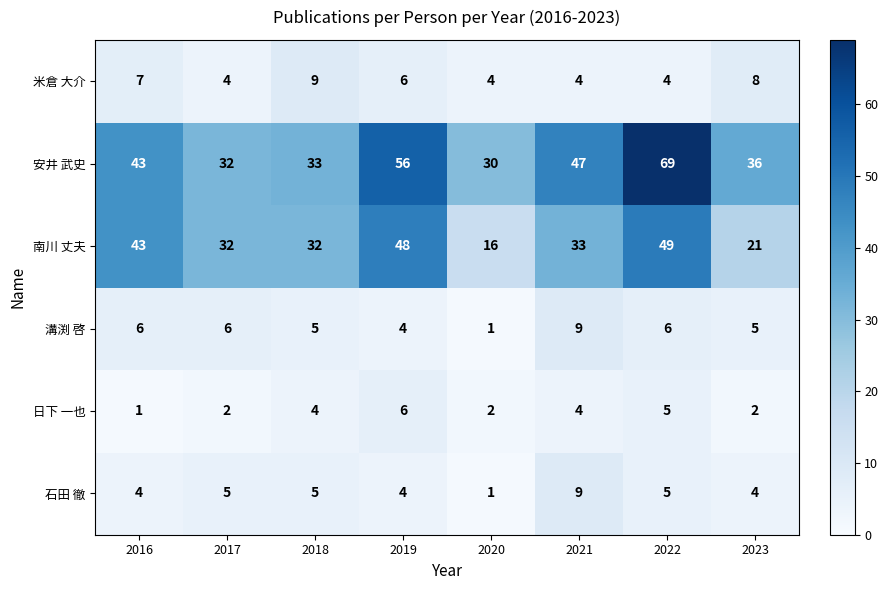

What is the difference between the maximum and second lowest values in the 日下 一也 series?

4